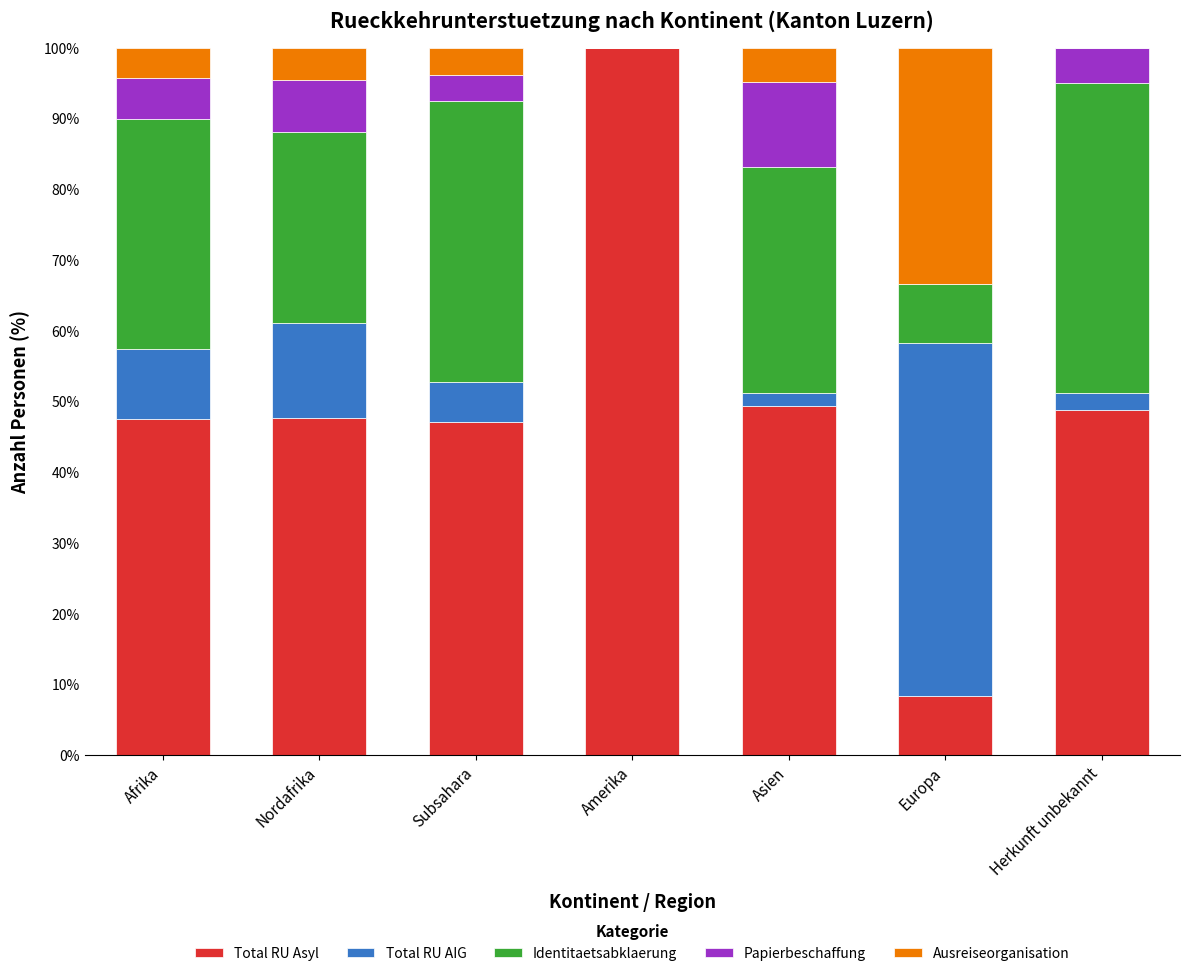

At which label does Total RU Asyl reach its peak?

Amerika